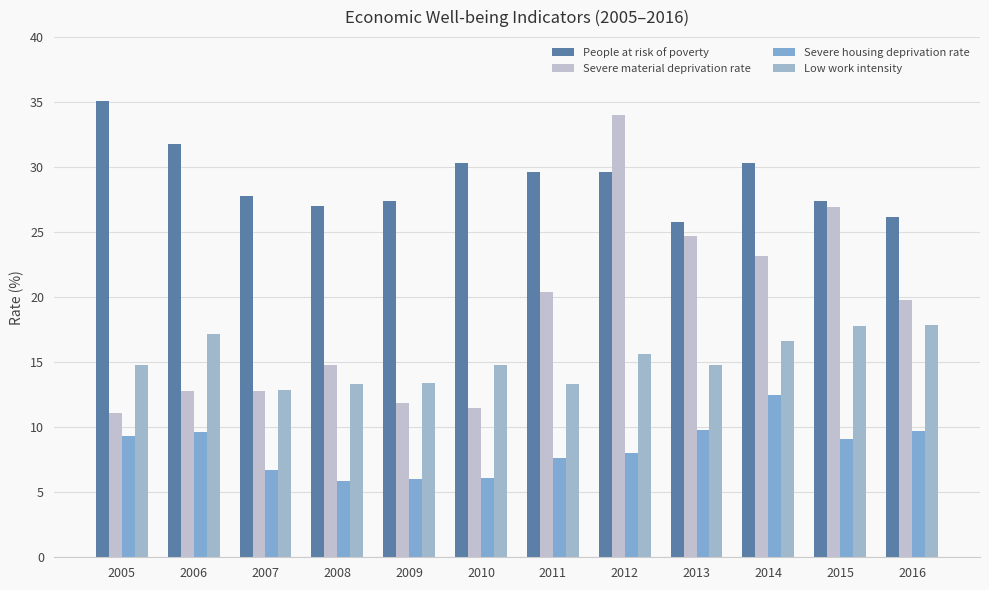

At 2012, list the series in order from largest to smallest.

Severe material deprivation rate, People at risk of poverty, Low work intensity, Severe housing deprivation rate